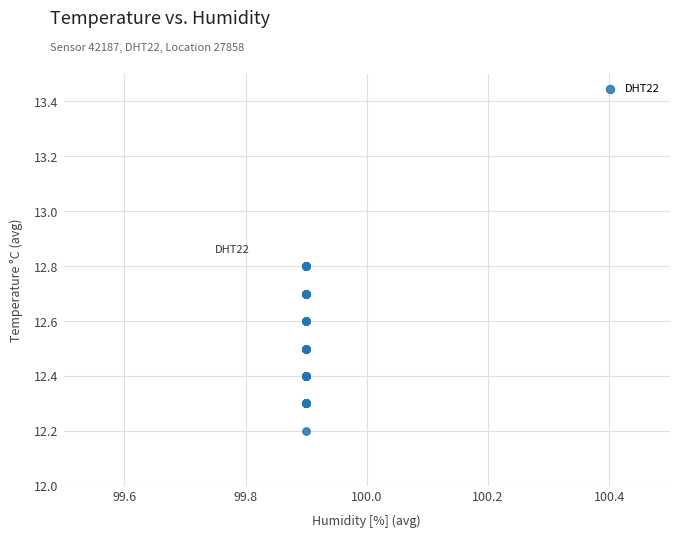

What Y value in the scatter plot is closest to 12?

12.2